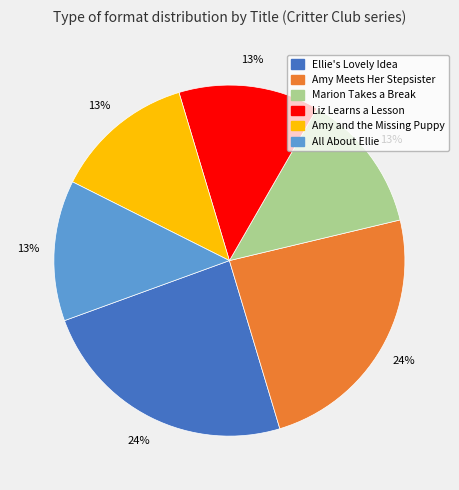

To the nearest percent, what is the combined percentage of All About Ellie and Amy and the Missing Puppy?

26%